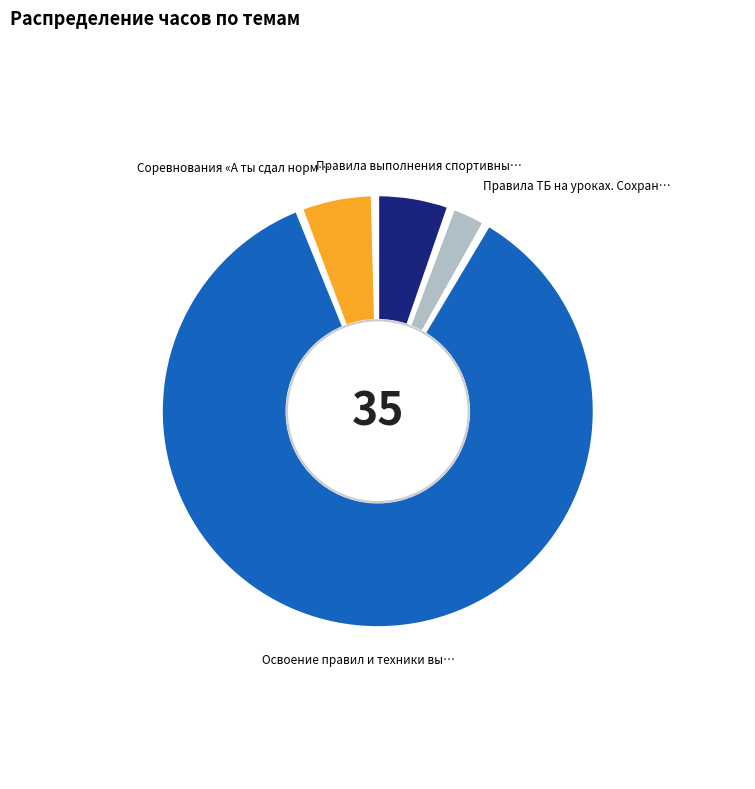

Is there any slice that represents more than half of the pie?

Yes